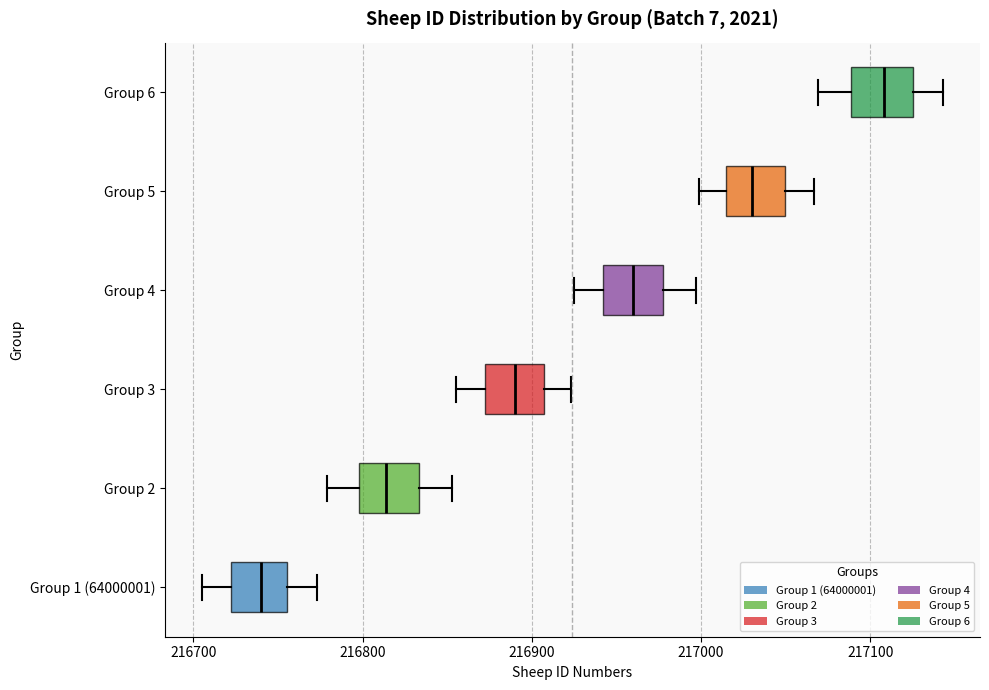

Which box has the furthest to the right median line?

Group 6